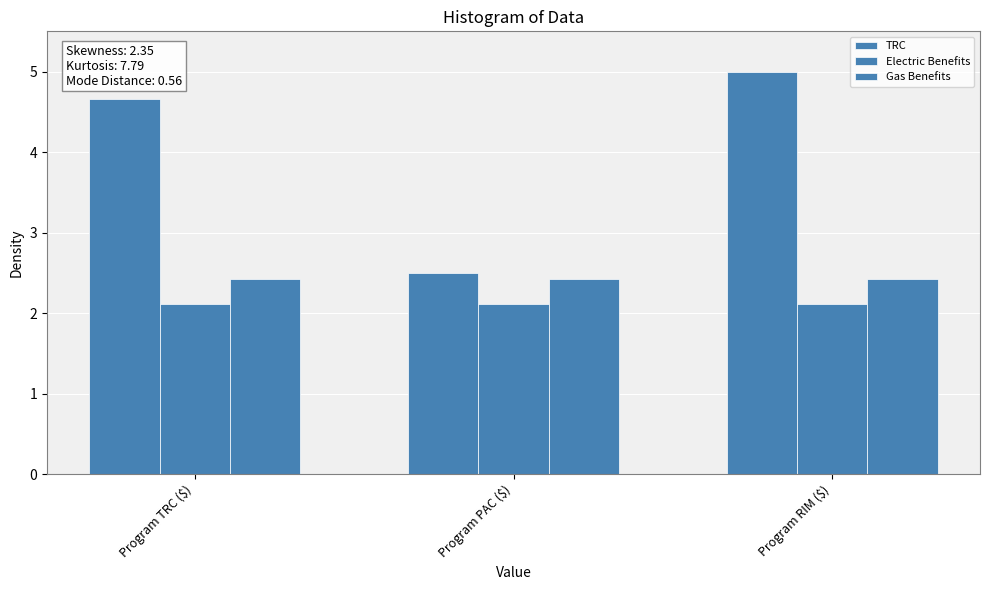

Are the bars horizontal?

No